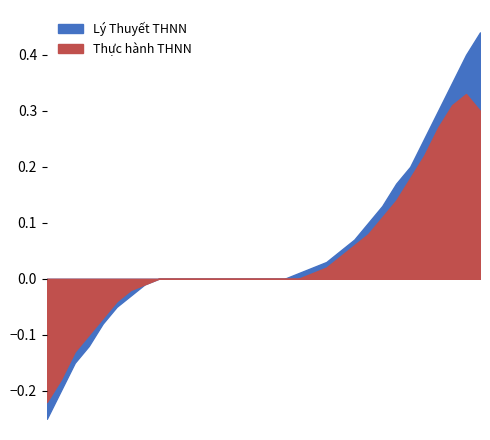

How many categories are shown in the chart?

32